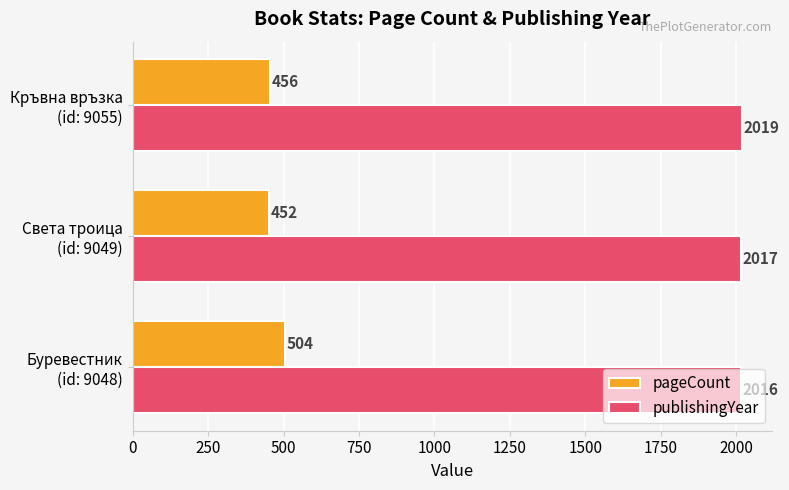

What is the difference between the maximum and minimum values in the publishingYear series?

3